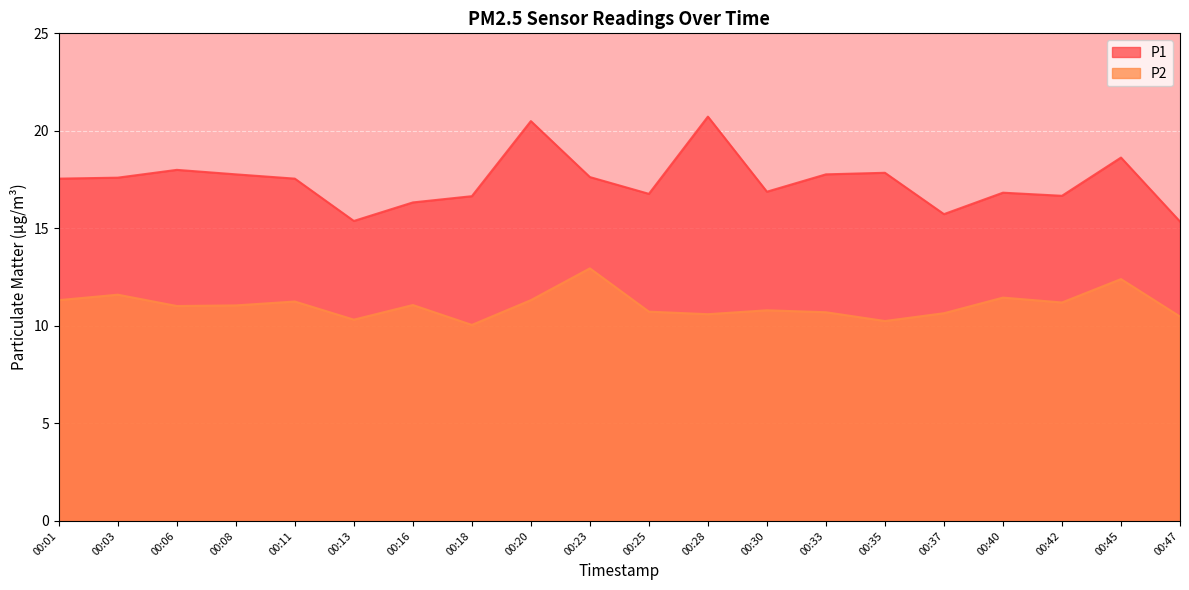

How many series are shown in this chart?

2